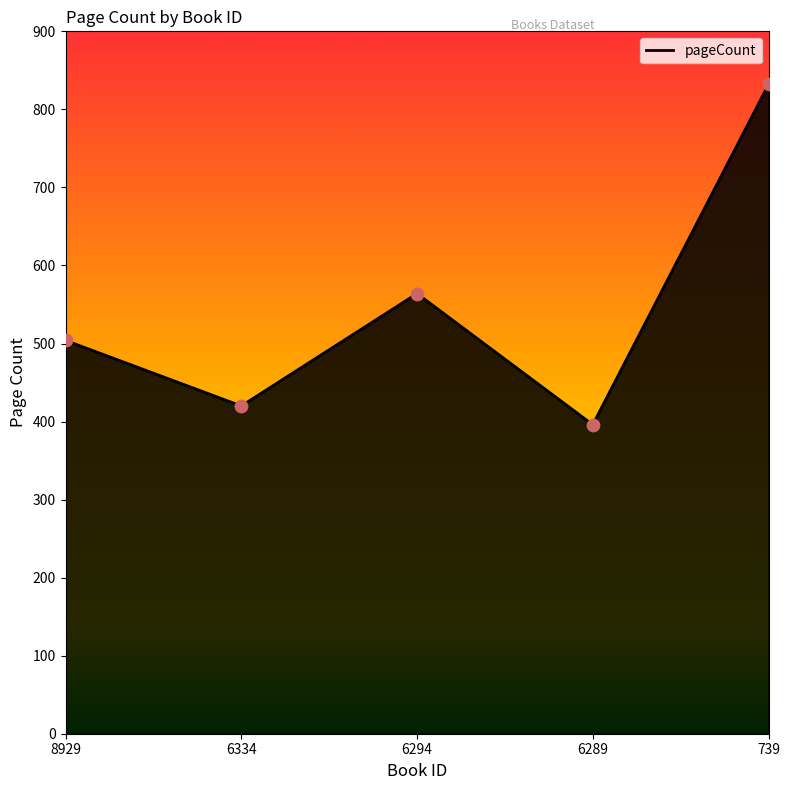

What is the change in value from 8929 to 739?

+328